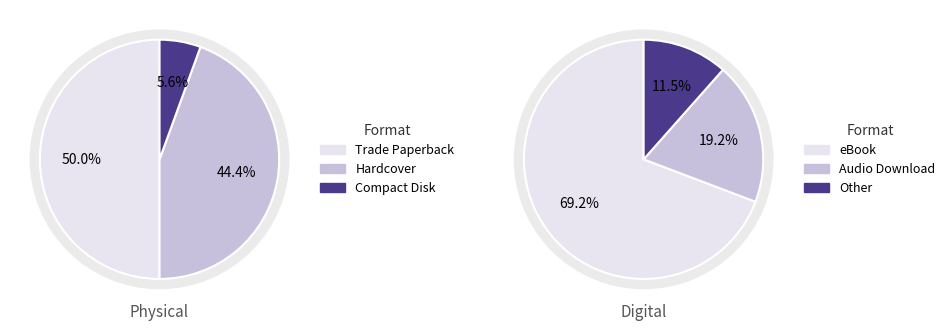

What is the ratio of the value at Audio Download to the value at Other?

1.7